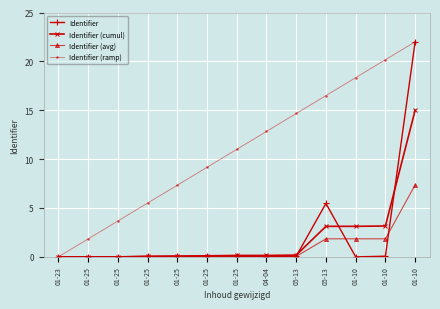

How many distinct data groups are displayed?

4